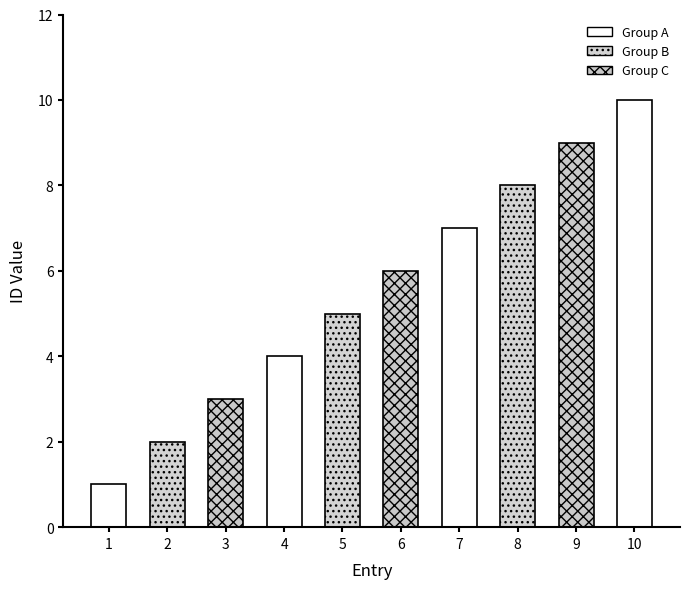

Reading left to right, list all the values displayed in this chart.

1	2	3	4	5	6	7	8	9	10